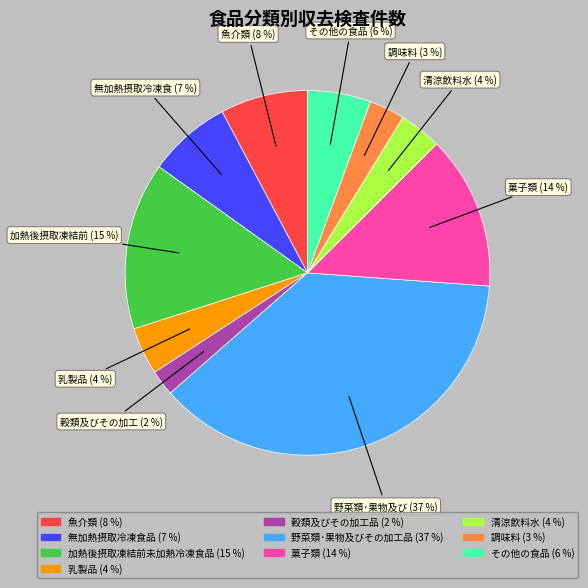

To the nearest percent, what is the average slice percentage?

10%